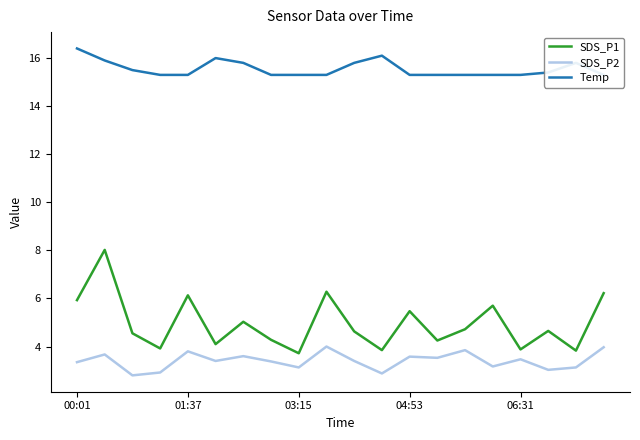

Where does the SDS_P1 series first go above 4?

00:01